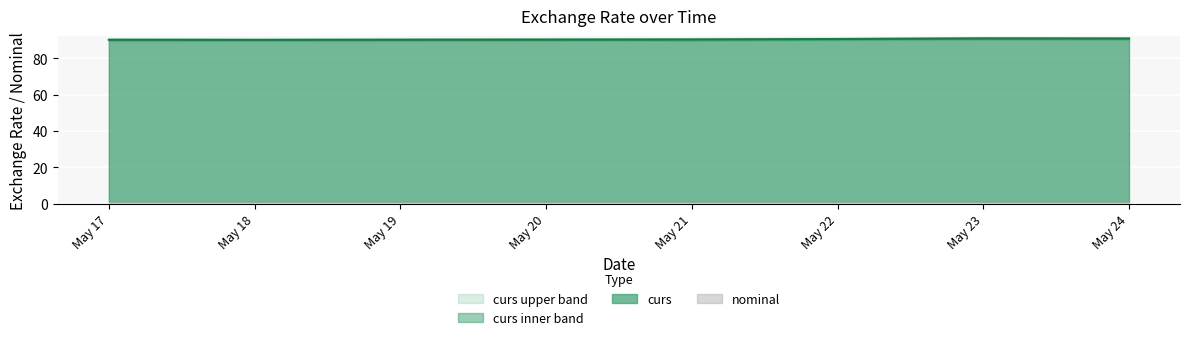

The curs series shows 90.2 at May 18. True or false?

True